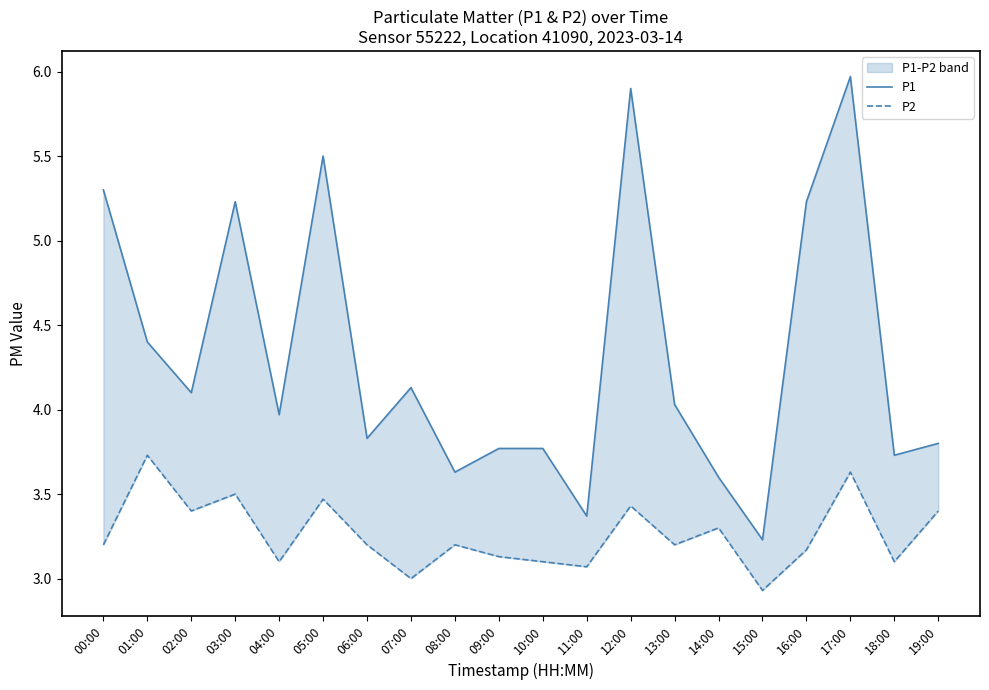

In P1, how many points are lower than both neighbors (excluding endpoints)?

7